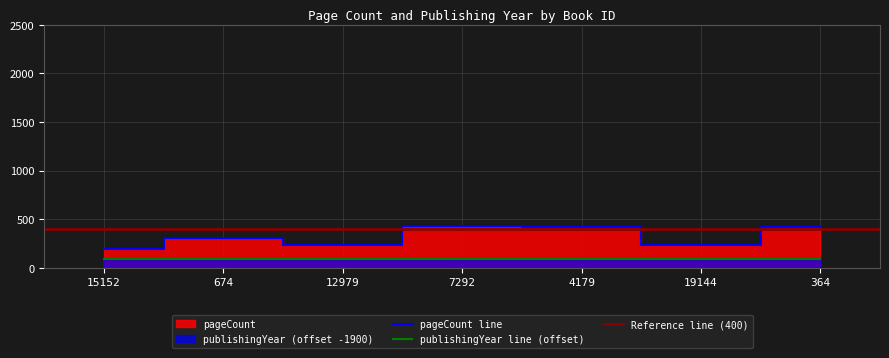

True or false: the data shows 432 at 7292.

True